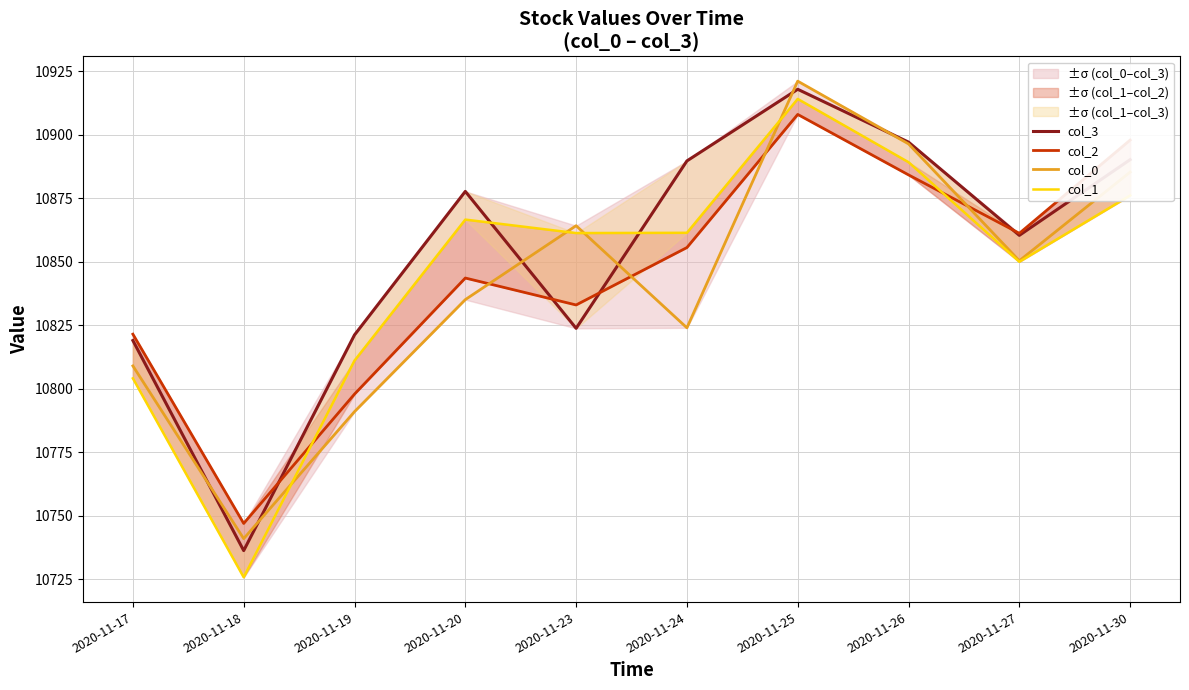

The value of col_2 at 2020-11-24 is 2596.0. True or false?

False